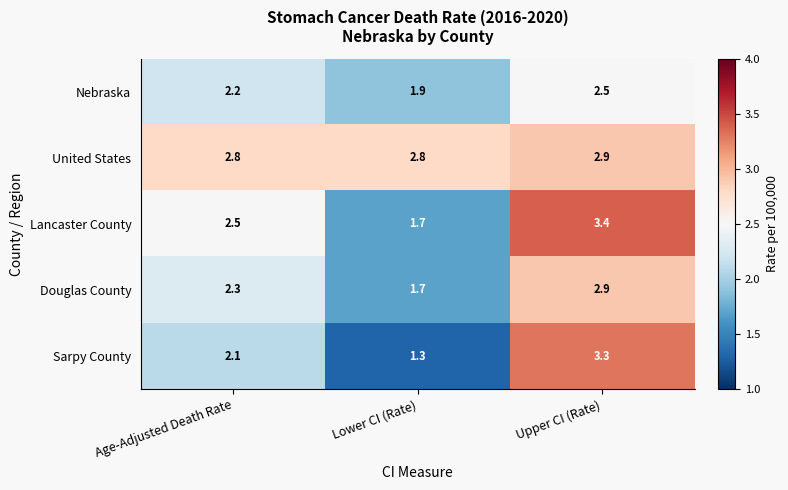

What is the spread (max minus min) of values at Age-Adjusted Death Rate?

0.7